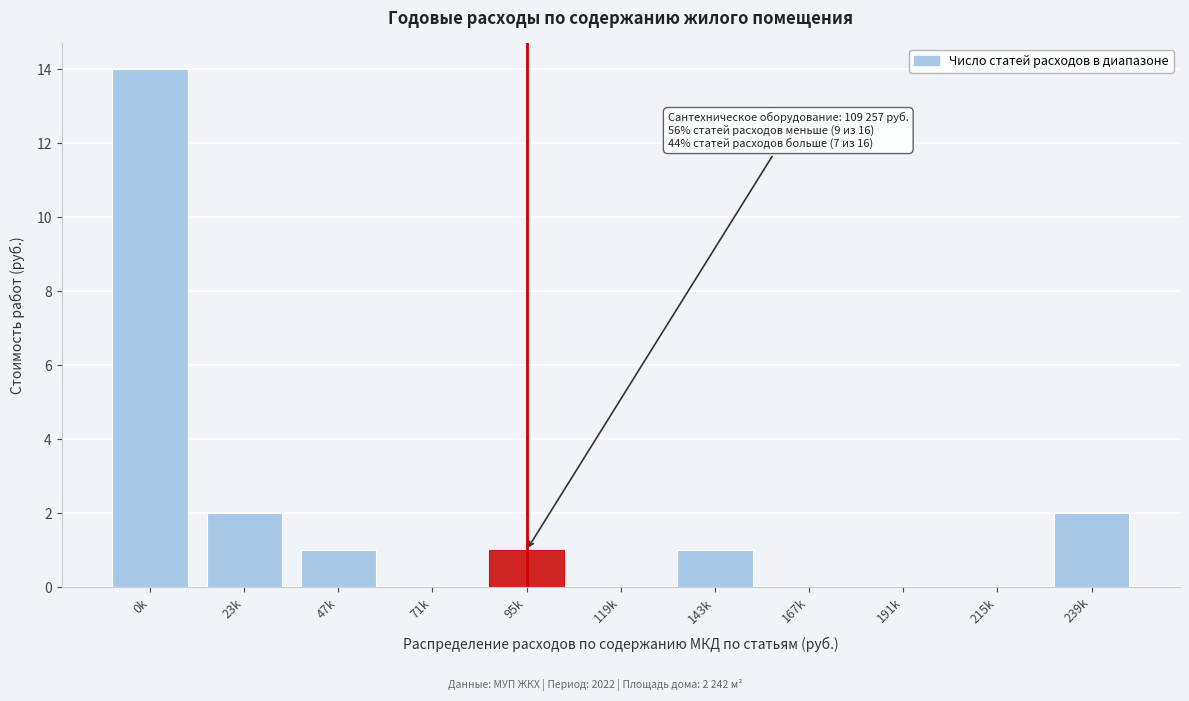

Reading left to right, list all the values displayed in this chart.

0k=14	23k=2	47k=1	71k=0	95k=1	119k=0	143k=1	167k=0	191k=0	215k=0	239k=2